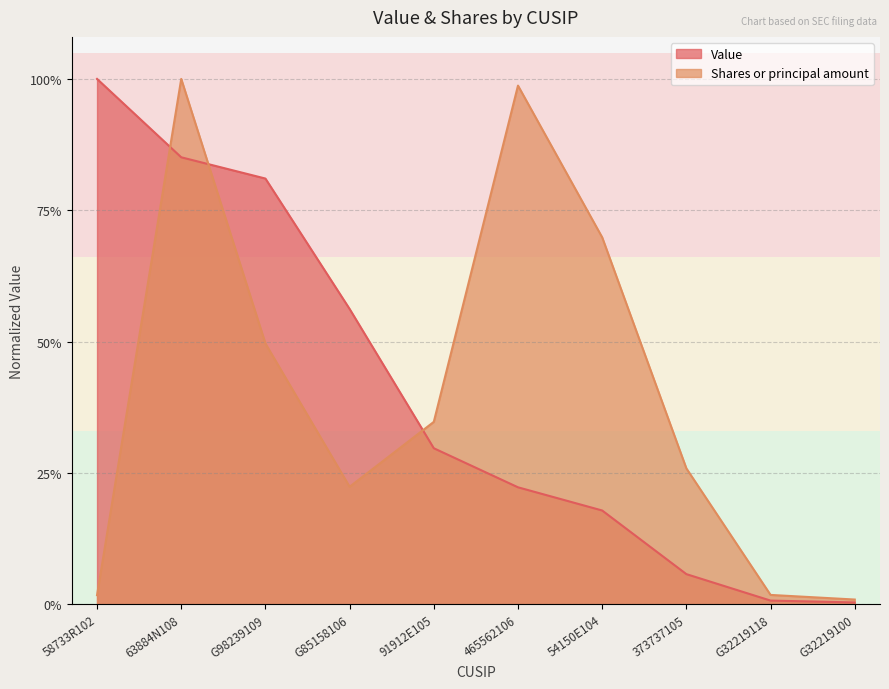

Between G32219100 and G98239109, which is larger?

G98239109